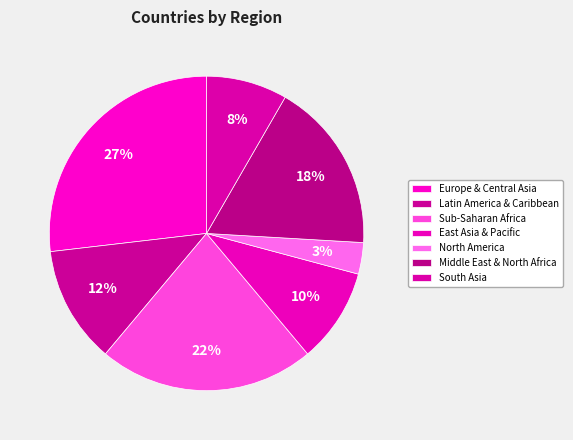

Count the number of slices in the pie.

7